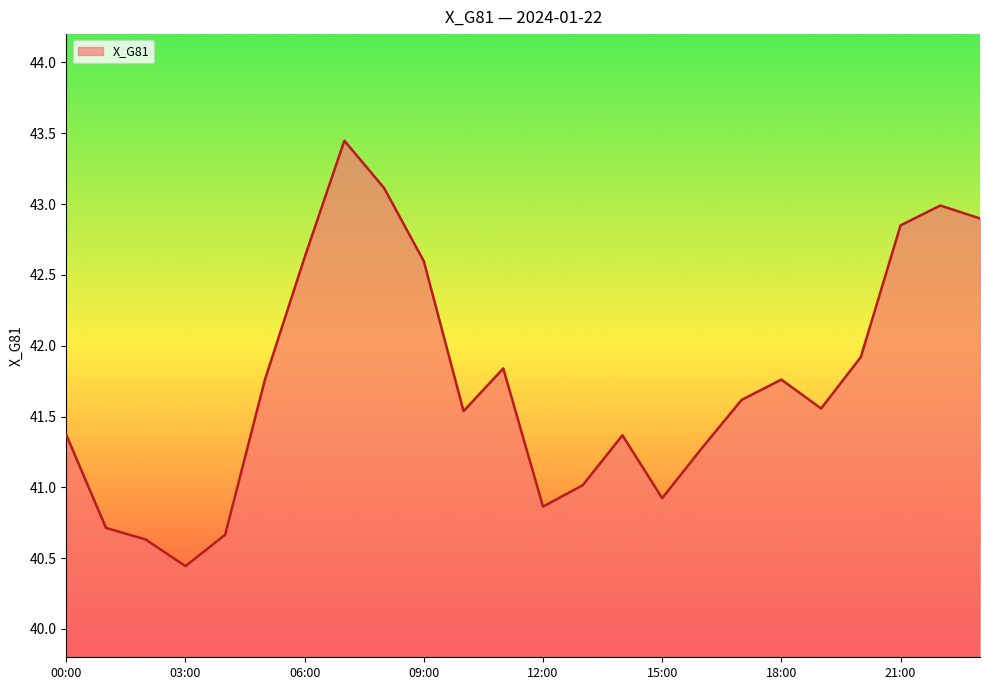

What is the smallest value displayed?

40.4